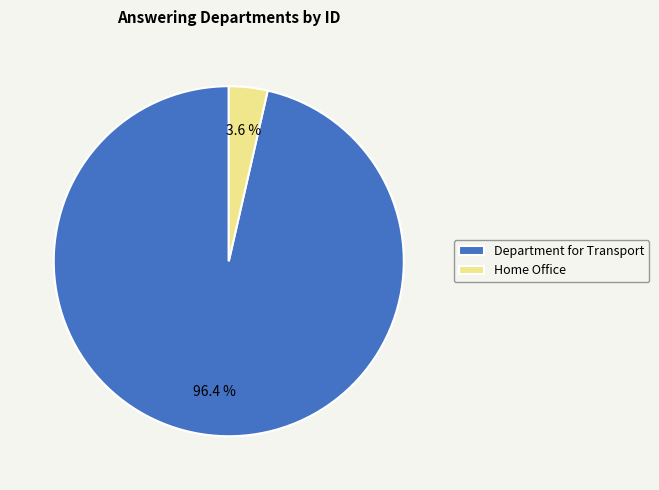

How many segments does this pie chart have?

2